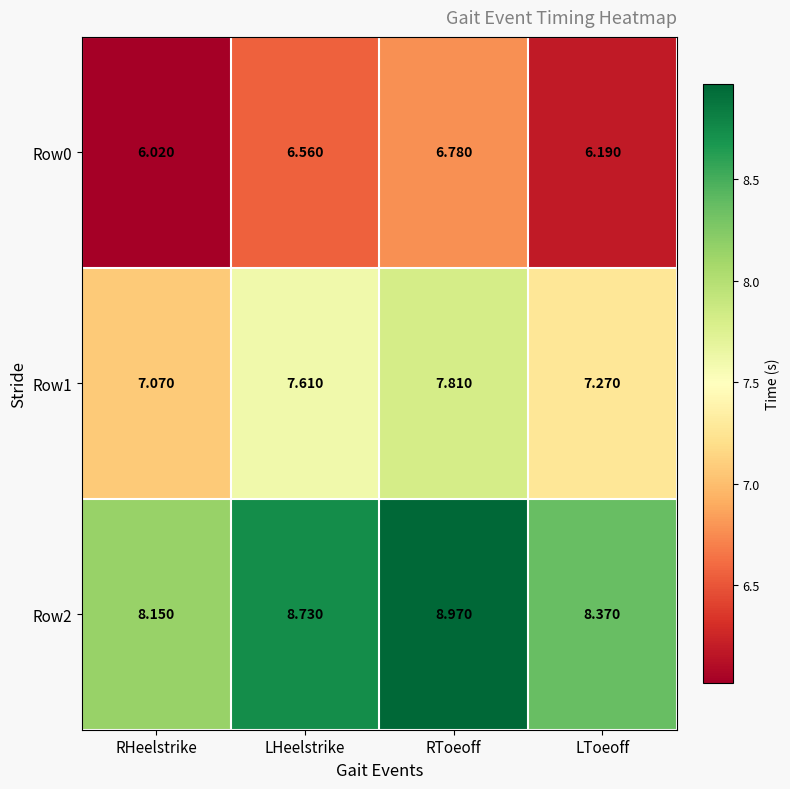

At which category does the chart reach its peak across all series?

RToeoff